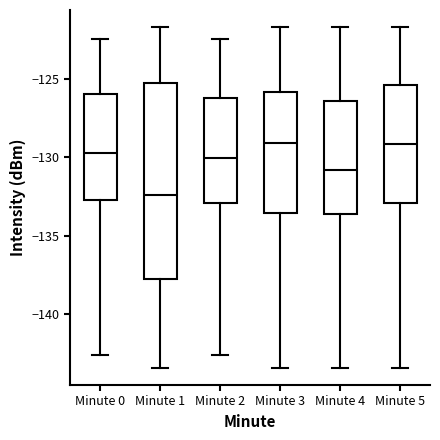

Reading left to right, transcribe this box plot: for each box, give where its median line is, the range the box spans, and where its two whiskers end, as read against the y-axis. The values are not printed on the chart, so give them approximately, as read against the axis.

Minute 0: median -129.5, box -132.5 to -126.0, whiskers -142.5 to -122.5
Minute 1: median -132.5, box -138.0 to -125.5, whiskers -143.5 to -121.5
Minute 2: median -130.0, box -133.0 to -126.0, whiskers -142.5 to -122.5
Minute 3: median -129.0, box -133.5 to -126.0, whiskers -143.5 to -121.5
Minute 4: median -131.0, box -133.5 to -126.5, whiskers -143.5 to -121.5
Minute 5: median -129.0, box -133.0 to -125.5, whiskers -143.5 to -121.5